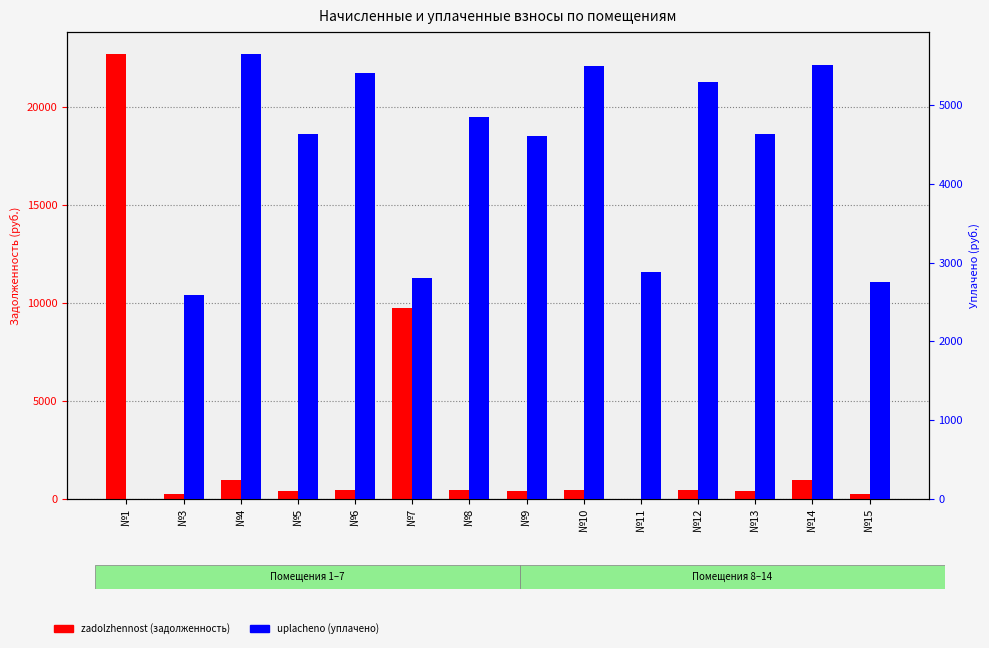

What is the value of the uplacheno bar at the 3rd from the left?

5649.2